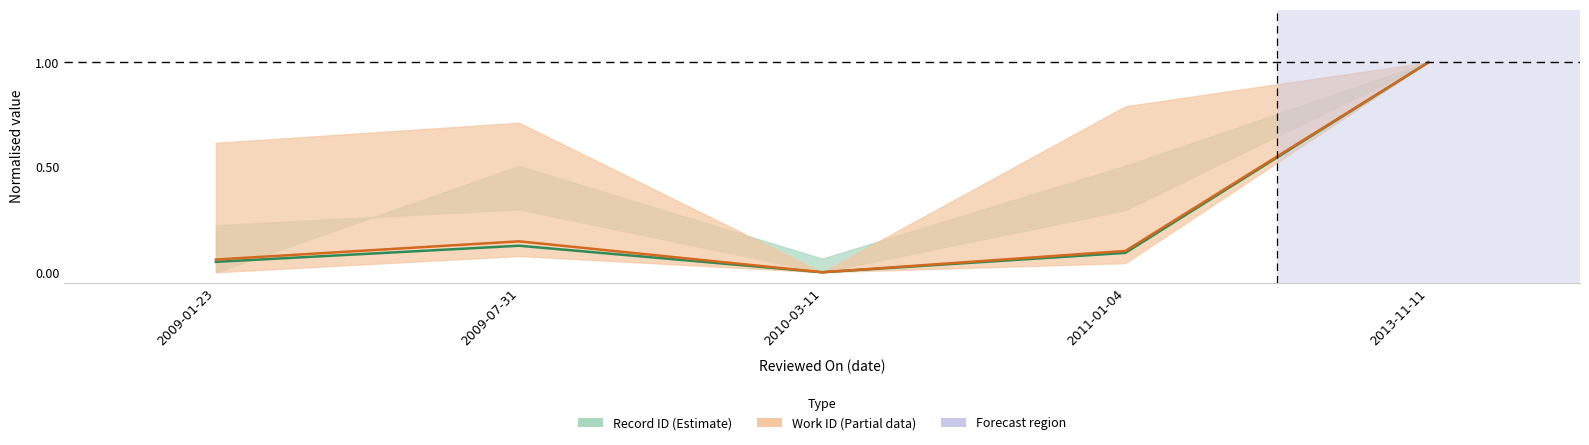

Is it true that Work ID center equals 0.1 at 2009-01-23?

True